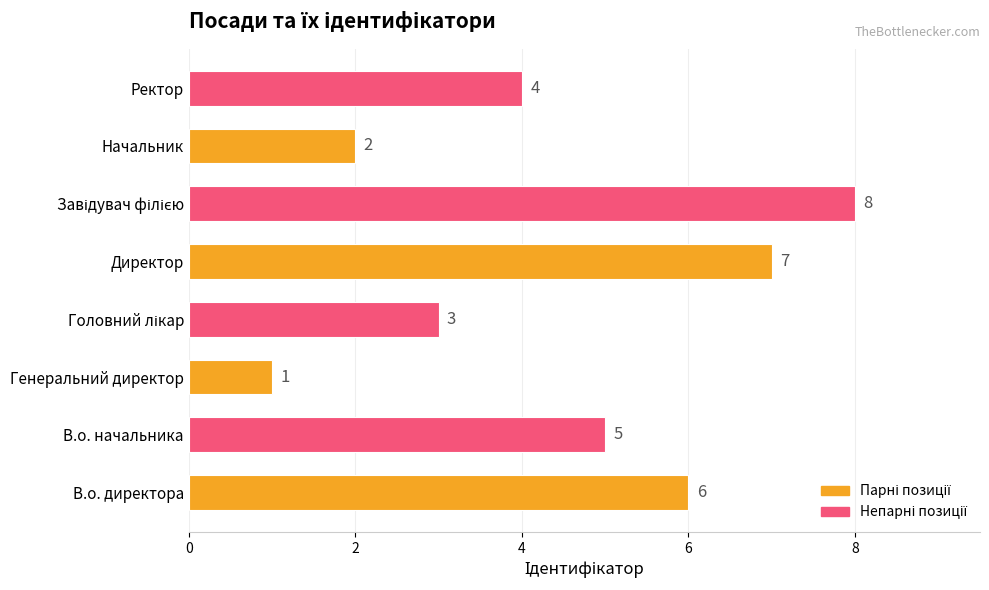

Reading top to bottom, what are all the values shown in this chart?

4	2	8	7	3	1	5	6